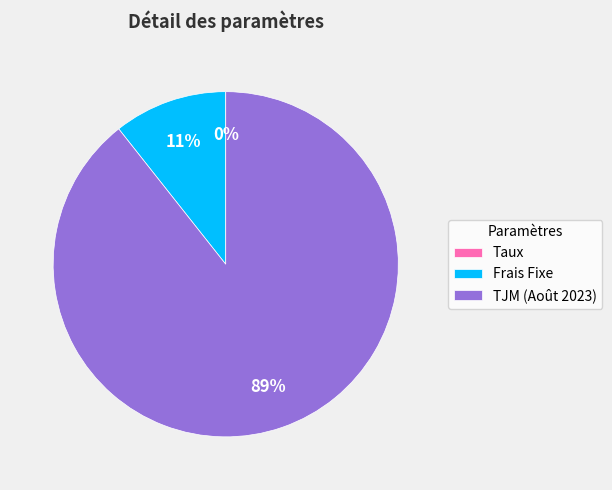

Is the sum of Frais Fixe and TJM (Août 2023) greater than half?

Yes